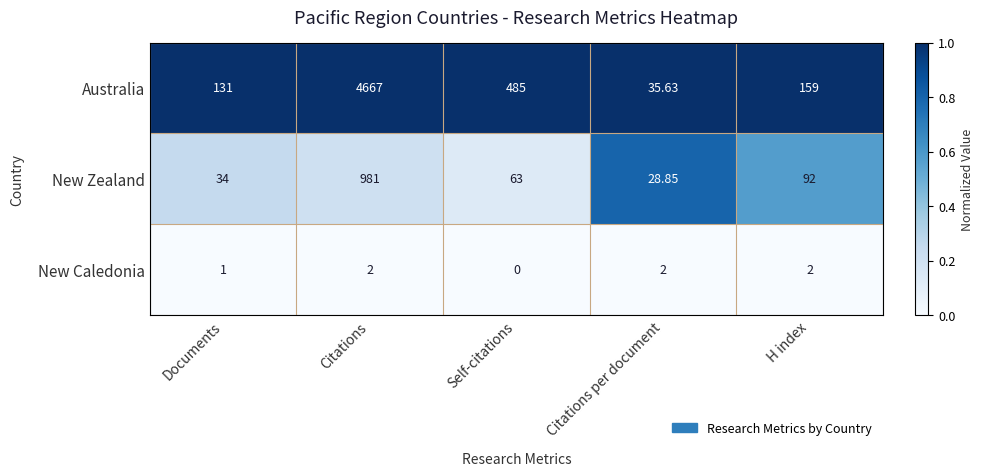

Which series has the largest total across all categories?

Australia